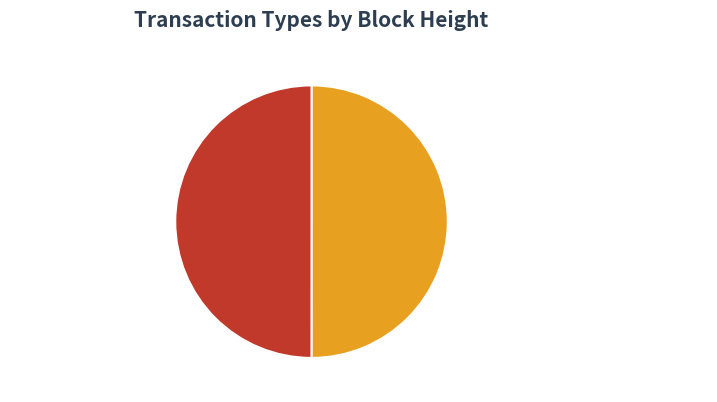

Is the sum of Ordinary Payment and Reward Recipient Assignment greater than half?

Yes